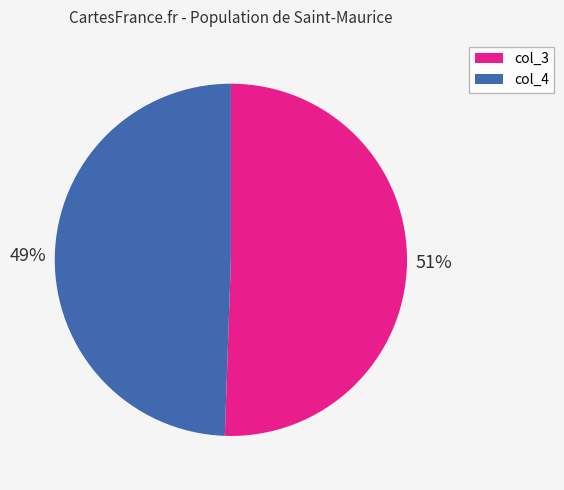

Which category has the biggest portion of the pie?

col_3